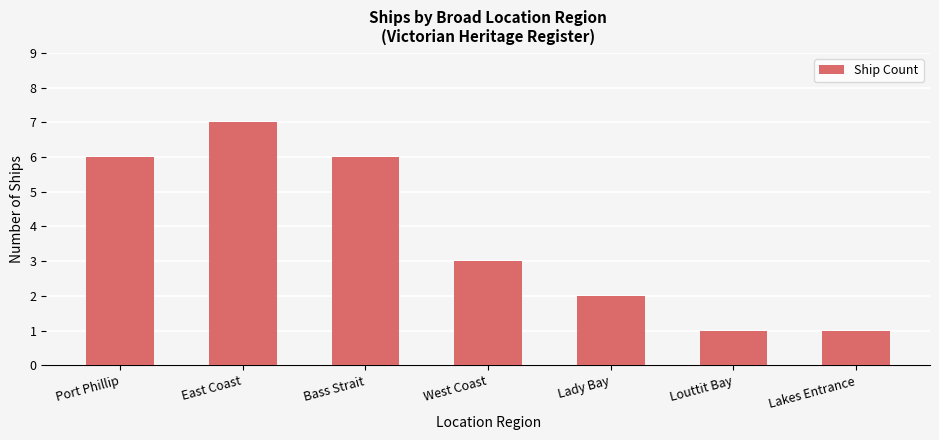

What is the maximum value shown in the chart?

7